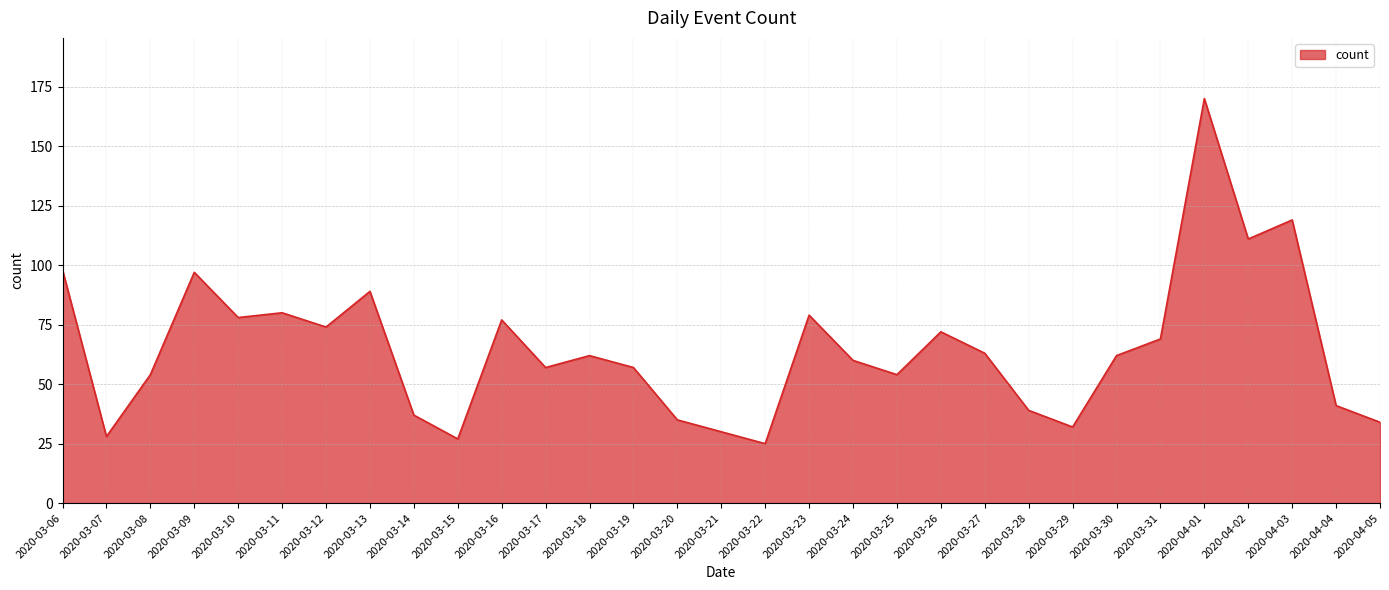

Between 2020-03-21 and 2020-03-22, which is larger?

2020-03-21